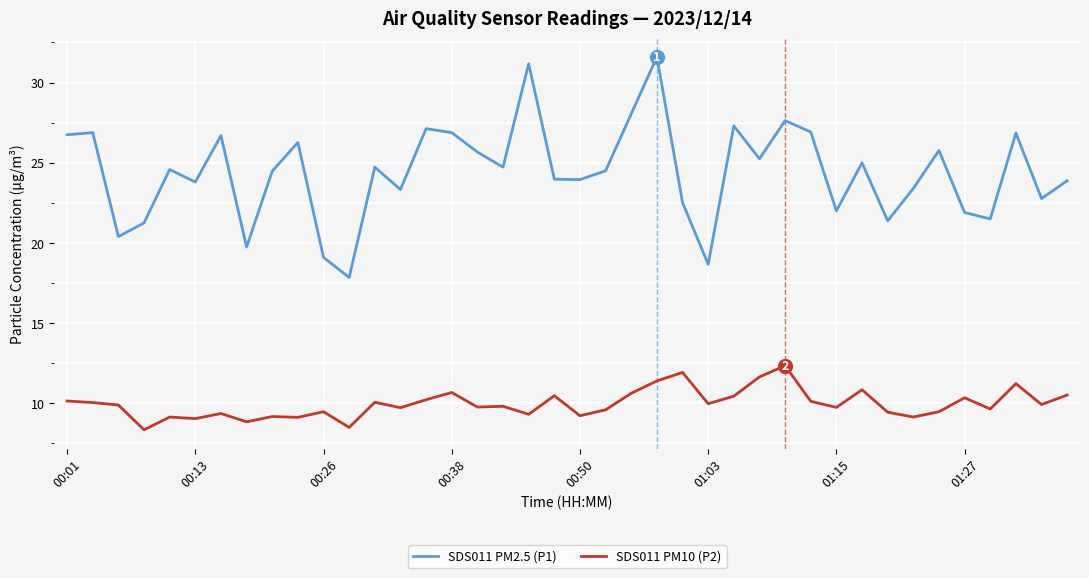

What is the greatest value displayed?

31.6